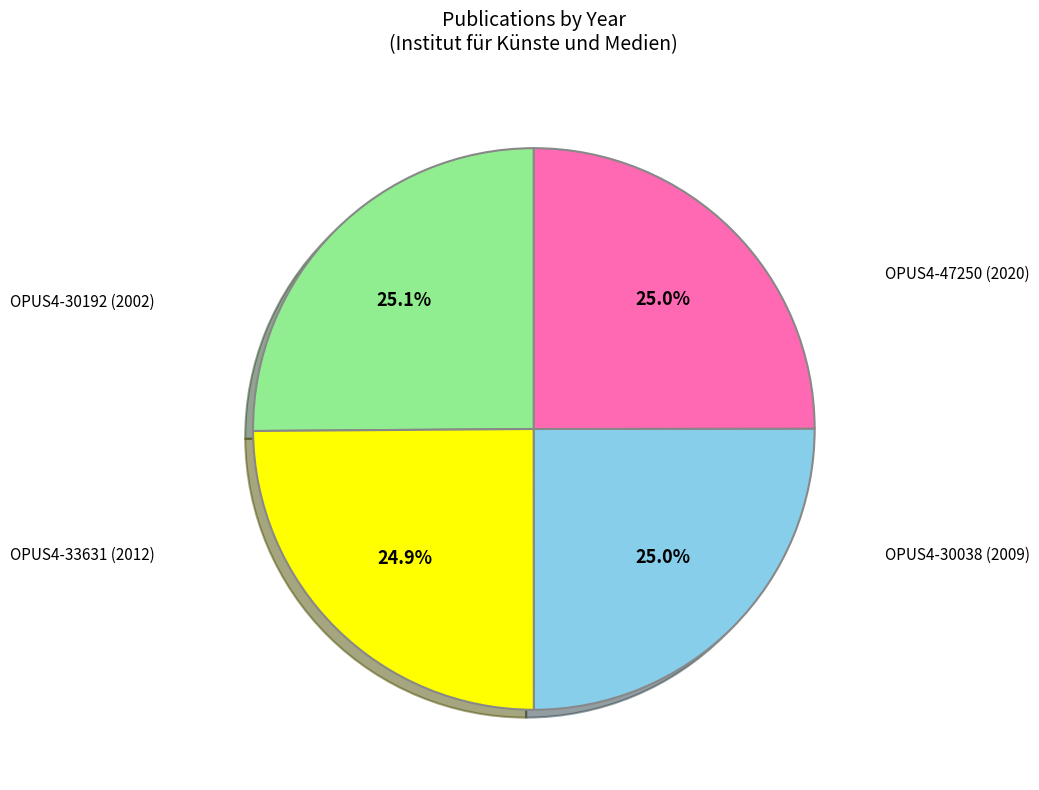

Is there any slice that represents more than half of the pie?

No